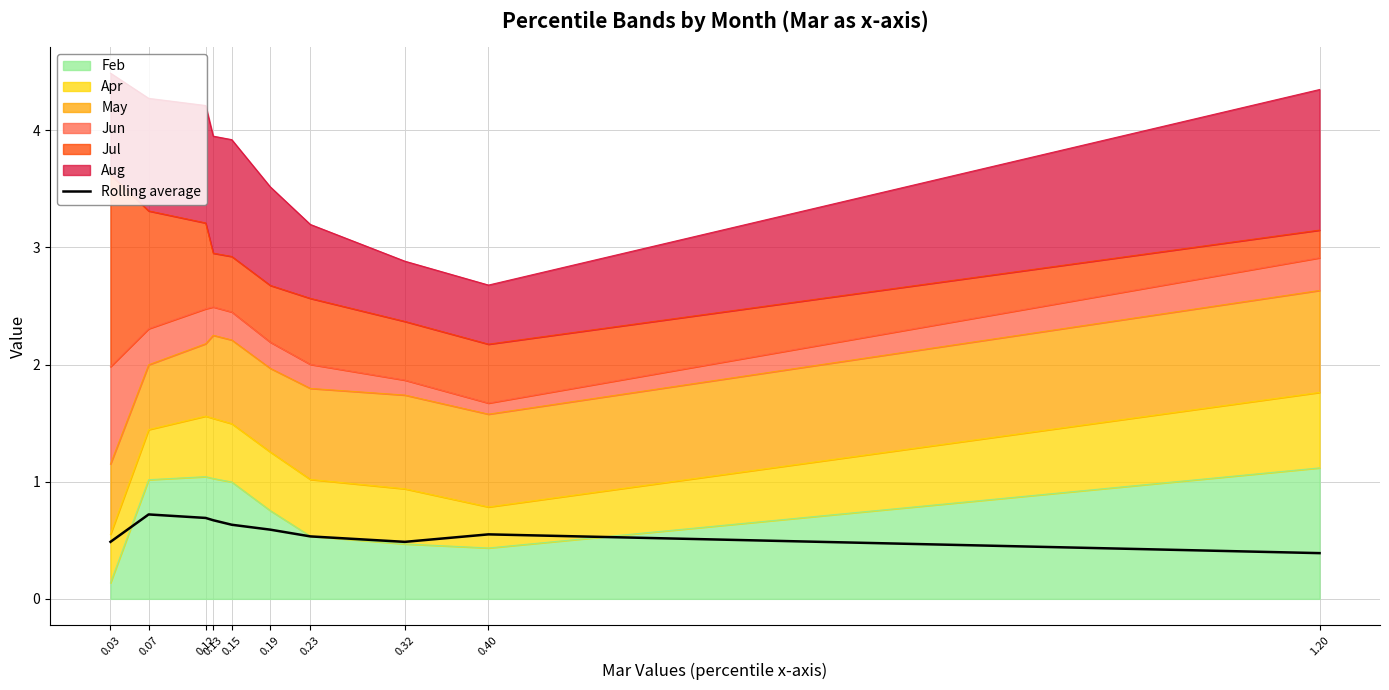

What is the difference between the maximum and second lowest values?

0.2